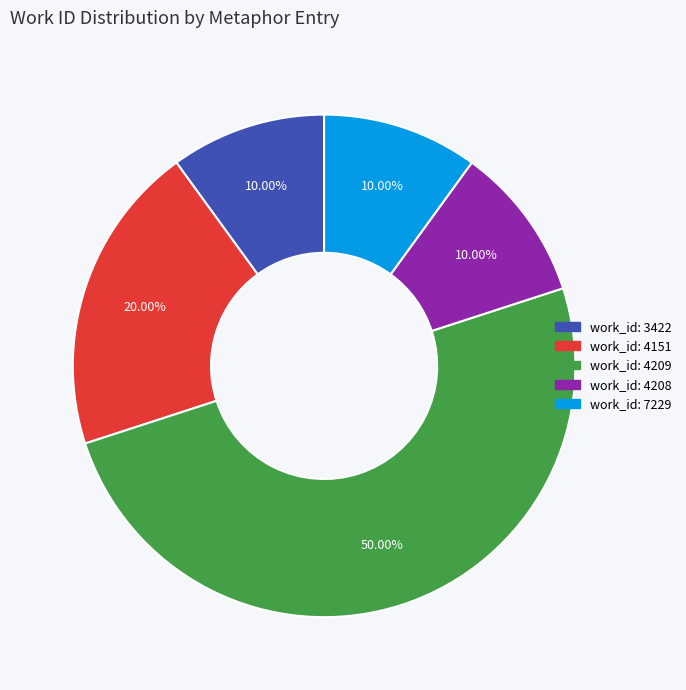

What is the ratio of the value at work_id: 7229 to the value at work_id: 4151?

0.5